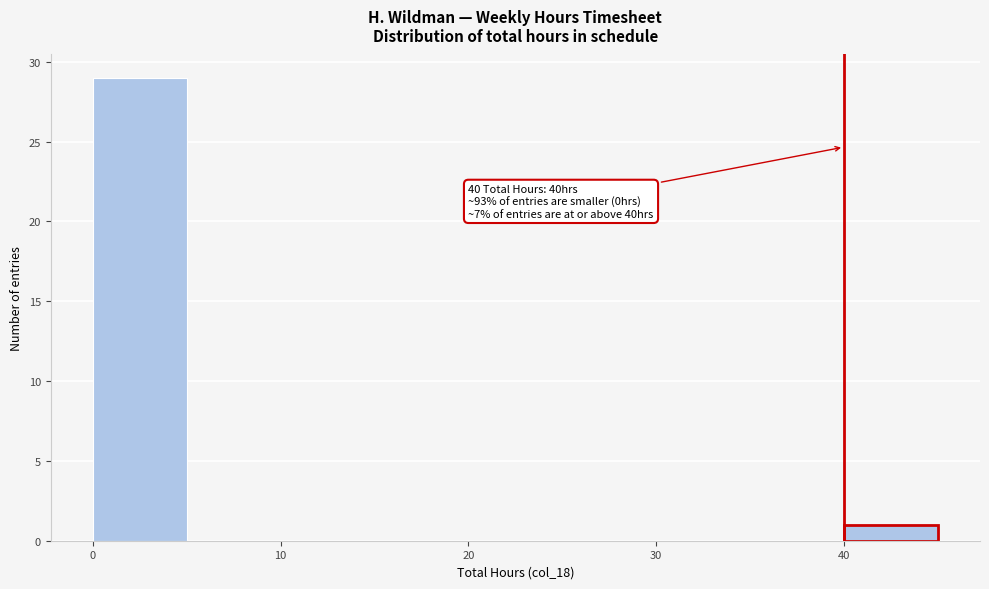

Over which range of the x-axis is the bar tallest?

0 to 5